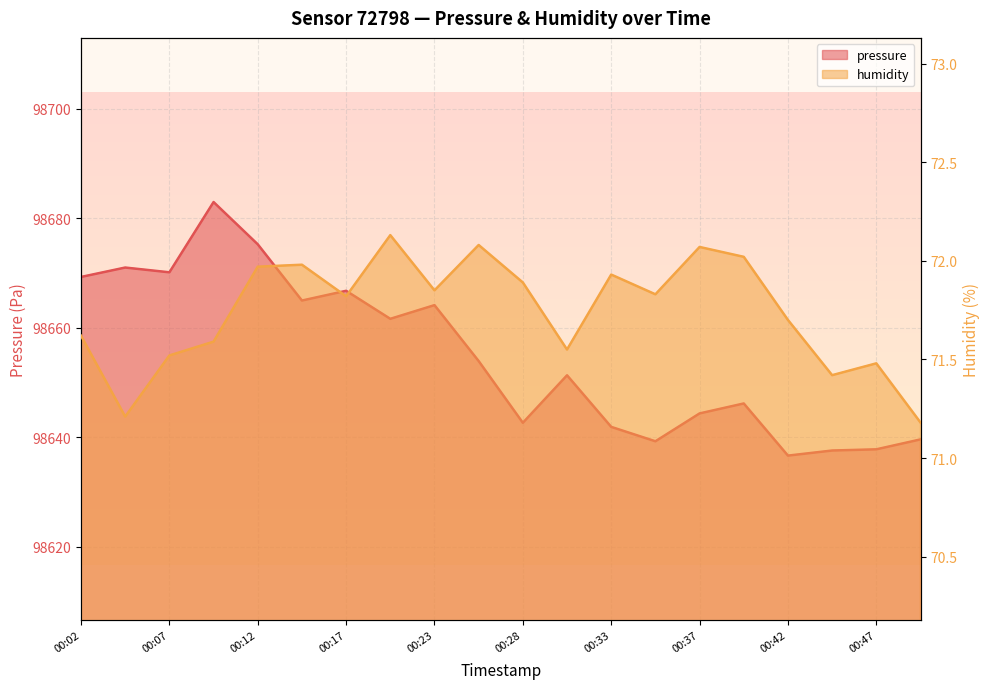

Which series has the largest range (max minus min)?

pressure